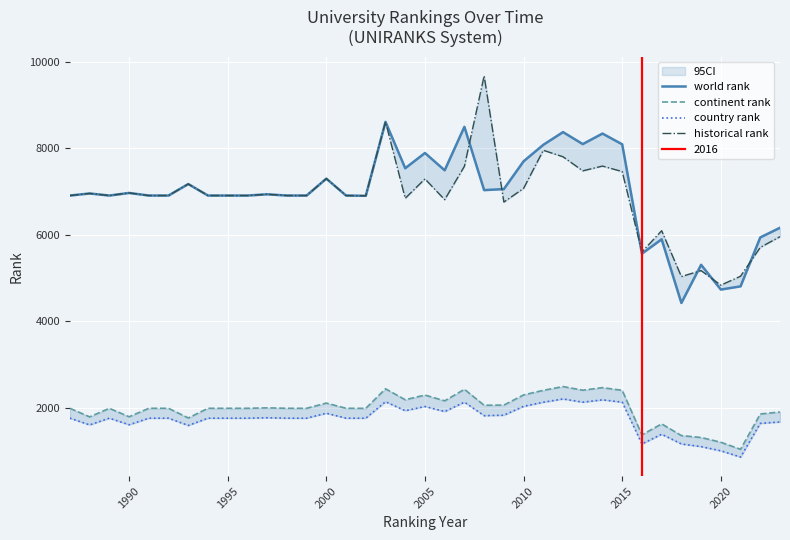

List the series in order of their peak value, lowest first.

country rank, continent rank, world rank, historical rank